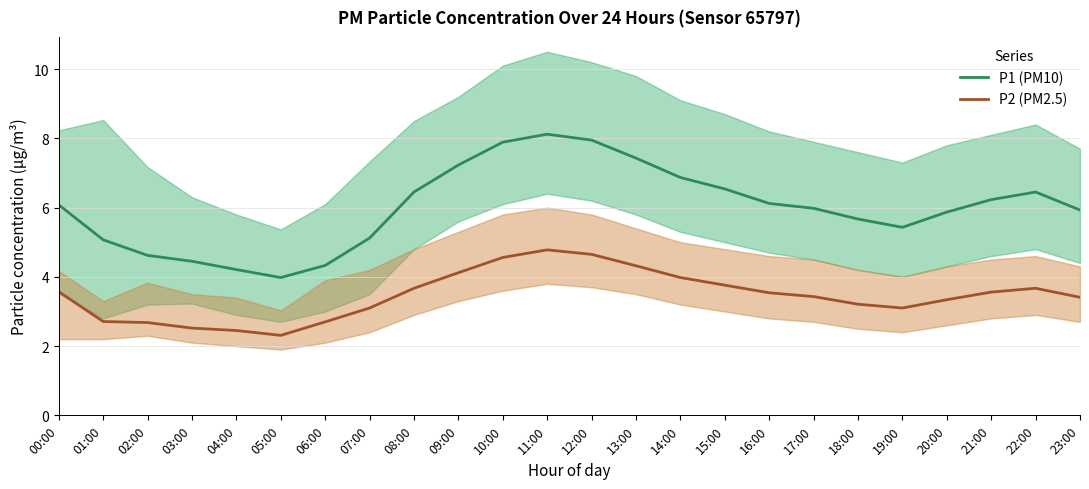

Where does the P2 (PM2.5) series first go above 3?

00:00